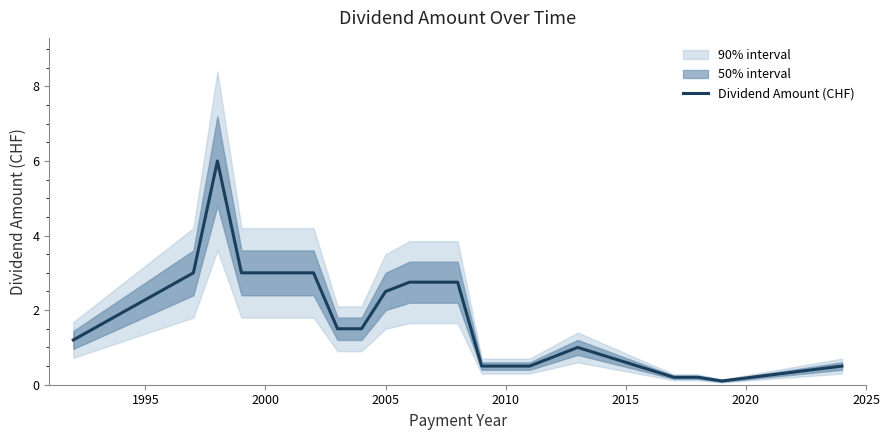

What is the highest value of the Dividend Amount (CHF) series?

6.0